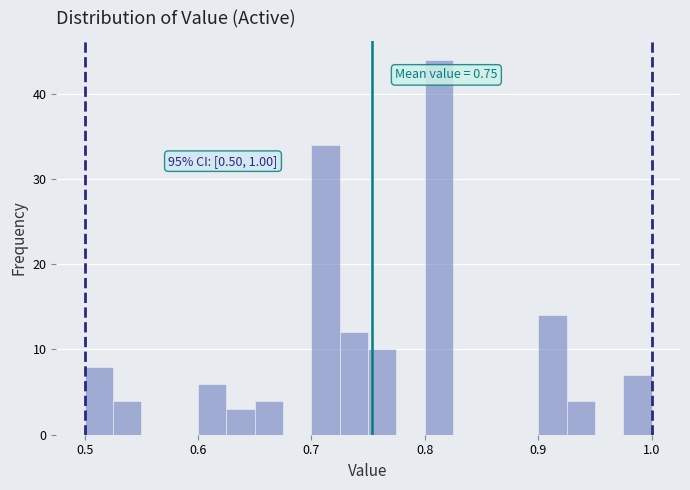

Around what value on the x-axis is the tallest bar? Give the approximate position of its centre, as read against the axis.

0.81